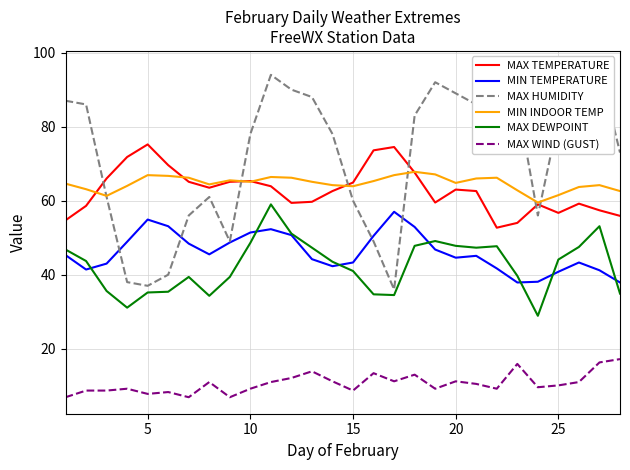

What is the lowest value of the MAX DEWPOINT series?

28.9